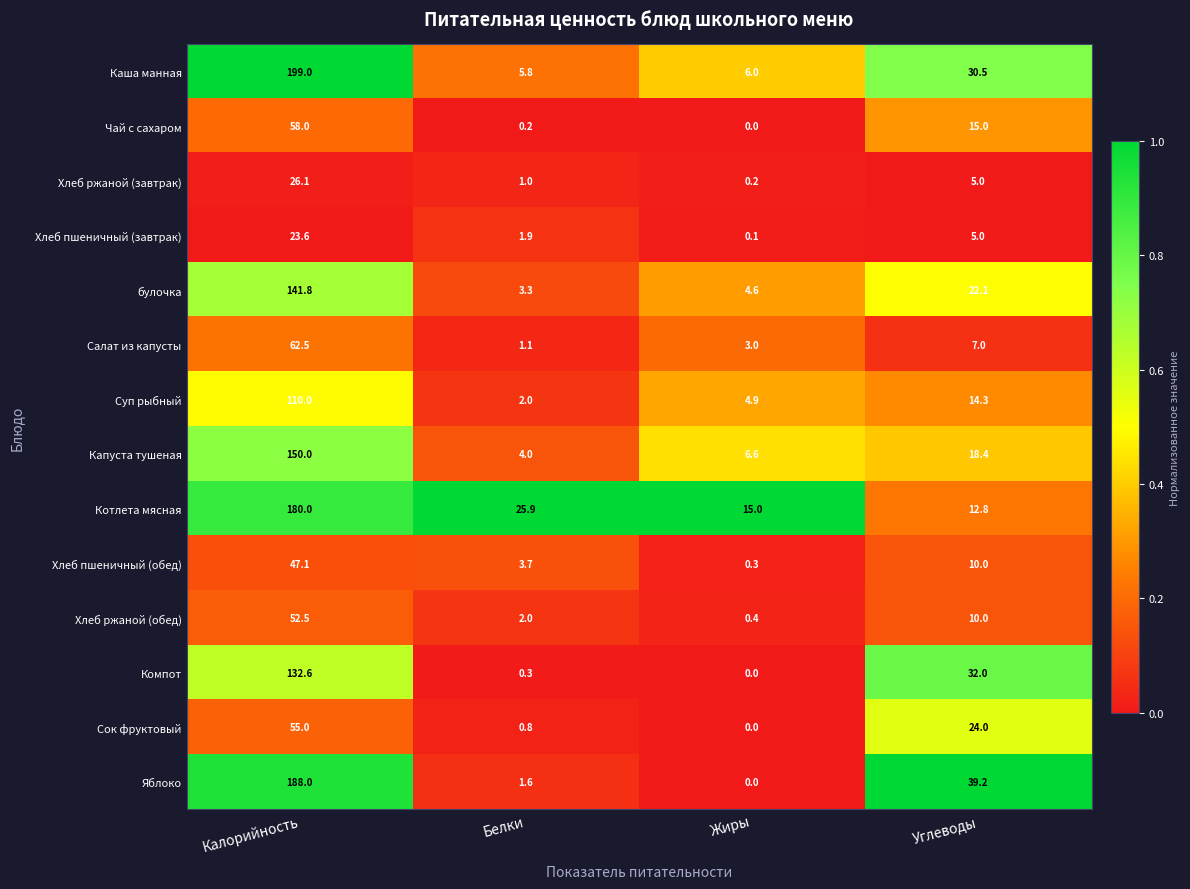

What is the maximum value shown in the chart?

199.0